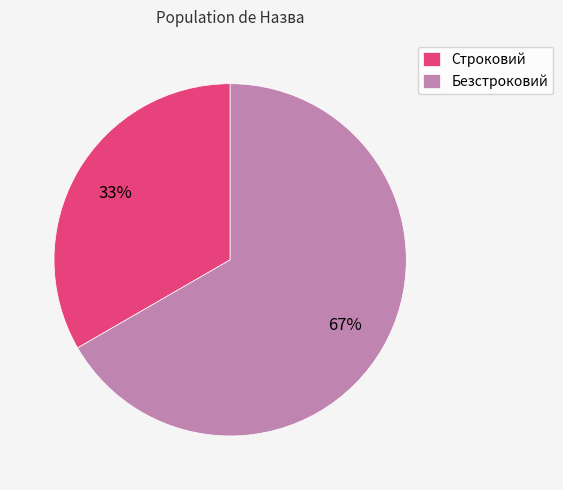

To the nearest percent, what is the average slice percentage?

50%